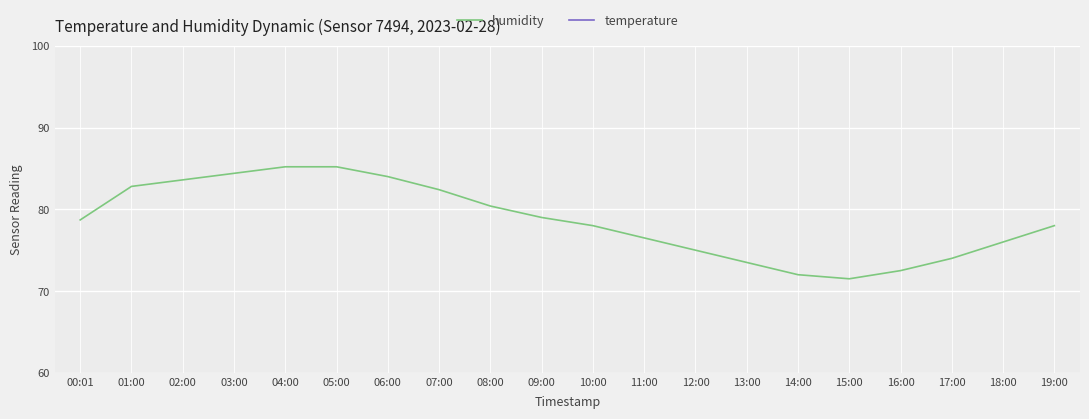

Reading left to right, extract all data points from this chart.

humidity: 00:01=78.7	01:00=82.8	02:00=83.6	03:00=84.4	04:00=85.2	05:00=85.2	06:00=84.0	07:00=82.4	08:00=80.4	09:00=79.0	10:00=78.0	11:00=76.5	12:00=75.0	13:00=73.5	14:00=72.0	15:00=71.5	16:00=72.5	17:00=74.0	18:00=76.0	19:00=78.0
temperature: 00:01=0.5	01:00=0.1	02:00=0.1	03:00=0.1	04:00=0.1	05:00=0.1	06:00=0.2	07:00=0.3	08:00=0.4	09:00=0.5	10:00=0.6	11:00=0.8	12:00=1.0	13:00=1.2	14:00=1.4	15:00=1.5	16:00=1.4	17:00=1.2	18:00=1.0	19:00=0.8